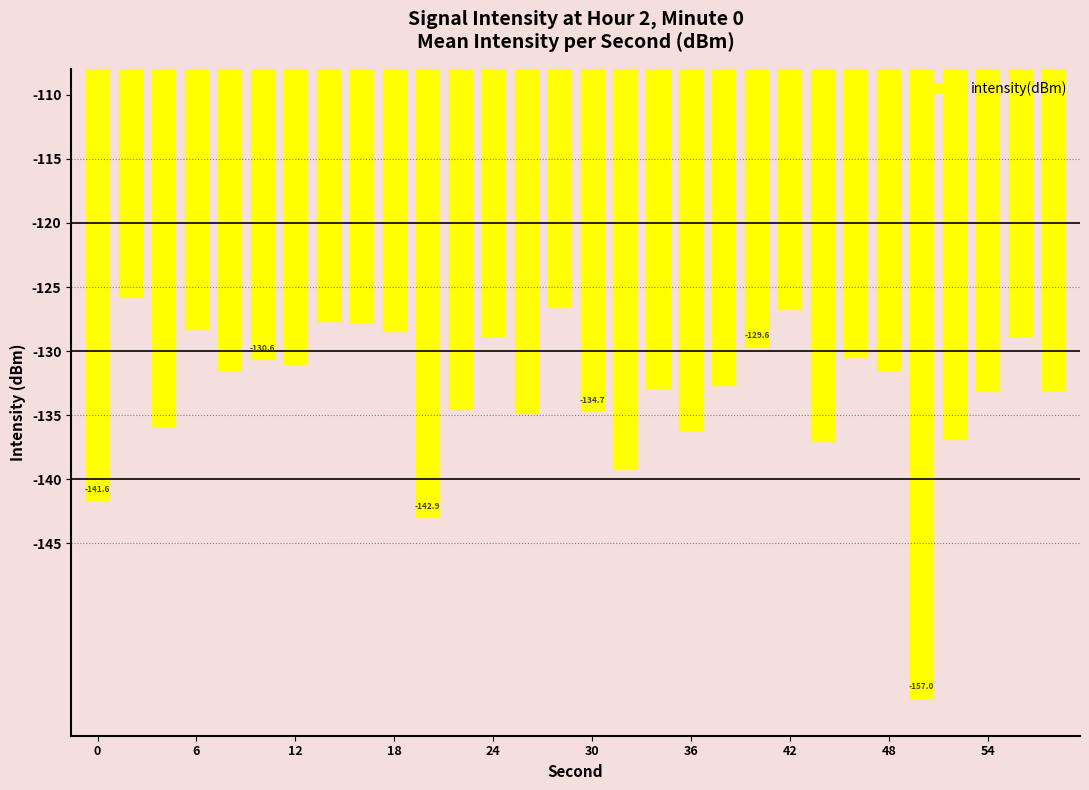

What is the smallest value displayed?

-157.0